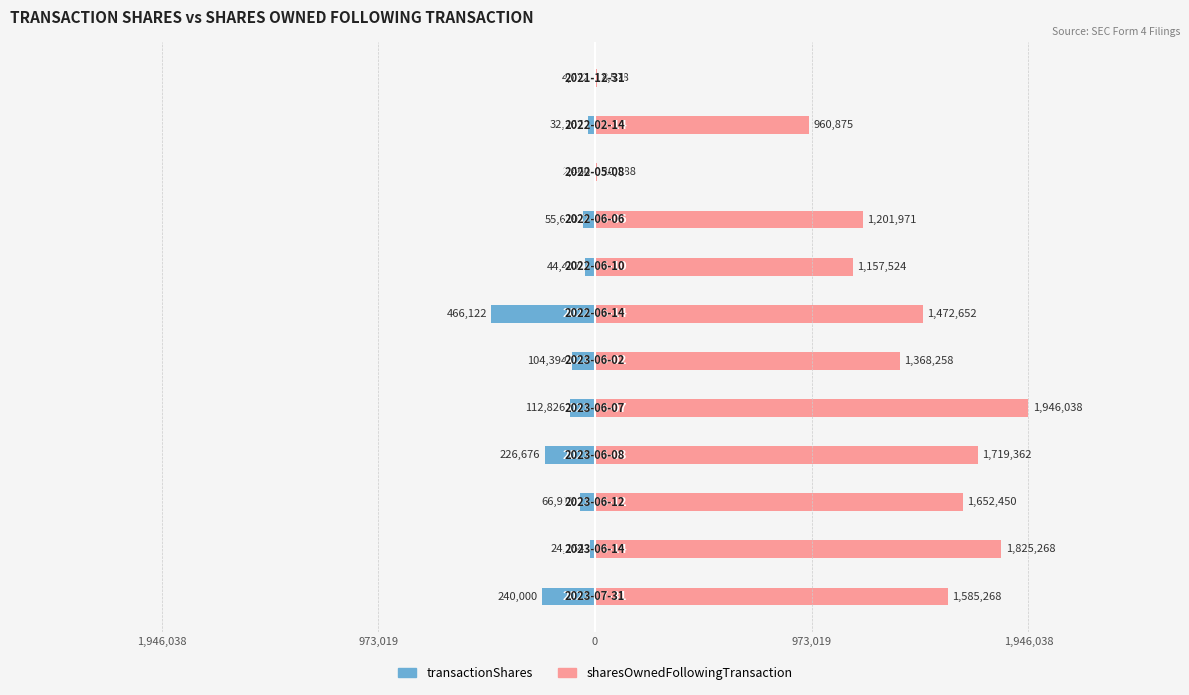

Is the value of transactionShares at 0 greater than the value of sharesOwnedFollowingTransaction at 1,946,038?

No